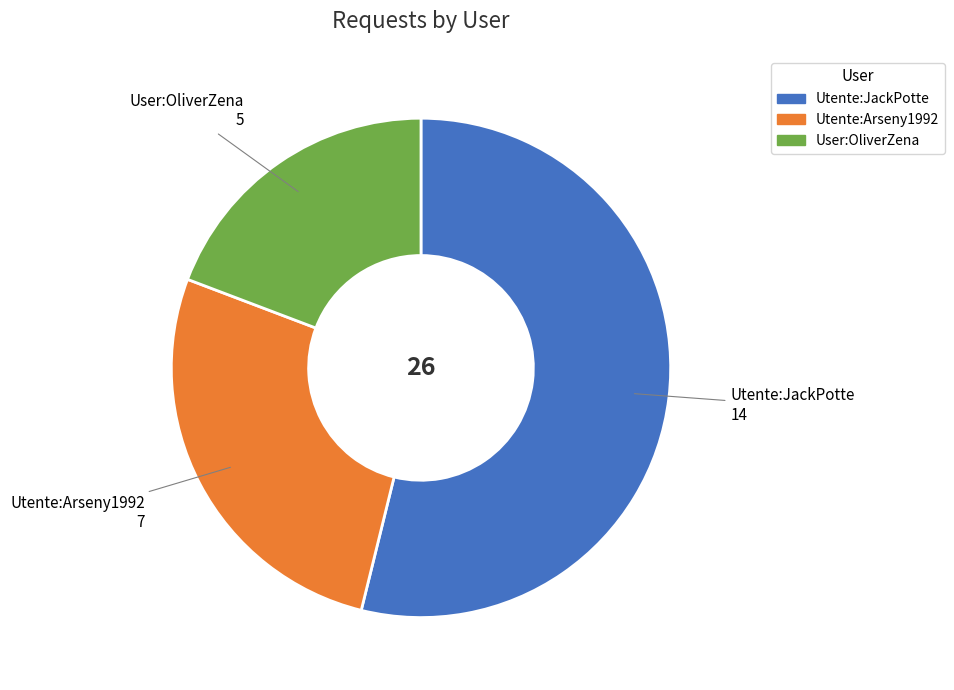

Between Utente:Arseny1992 and Utente:JackPotte, which is larger?

Utente:JackPotte